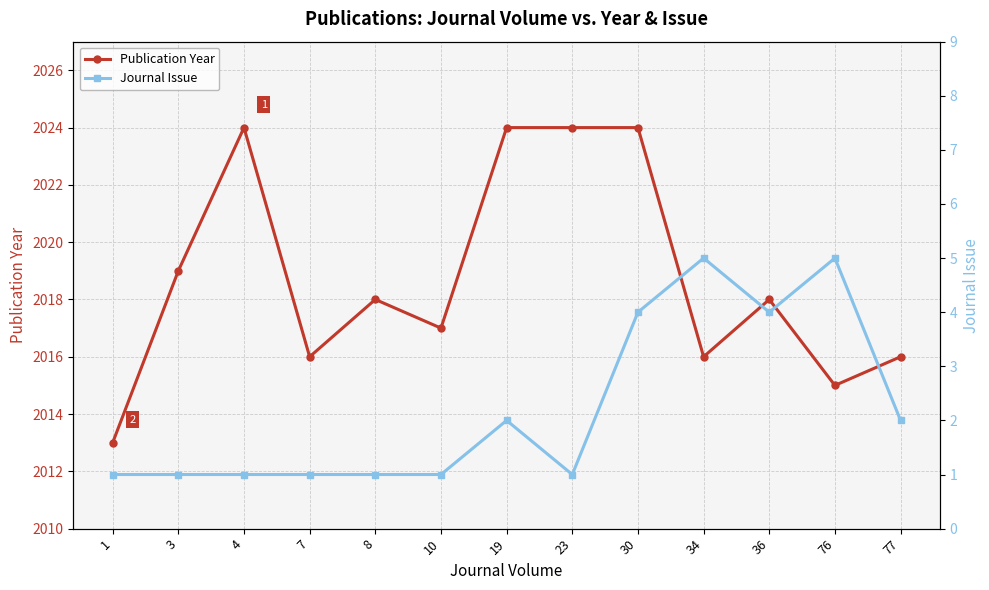

Rank the series at 8 from lowest to highest value.

Journal Issue, Publication Year